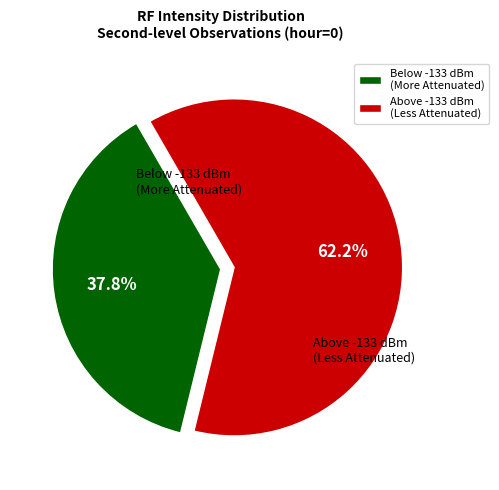

How much of the chart is everything except Below -133 dBm (More Attenuated)?

62.2%